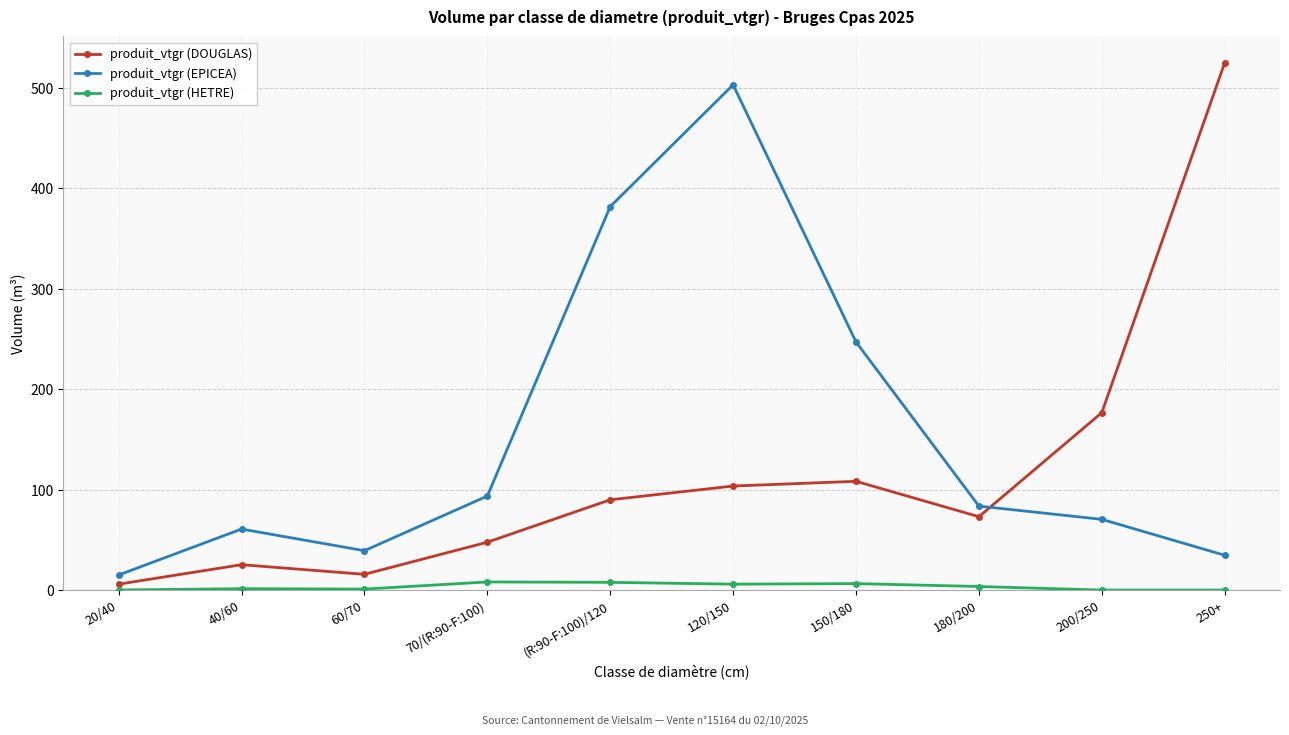

Is it true that produit_vtgr (DOUGLAS) equals 89.8 at (R:90-F:100)/120?

True